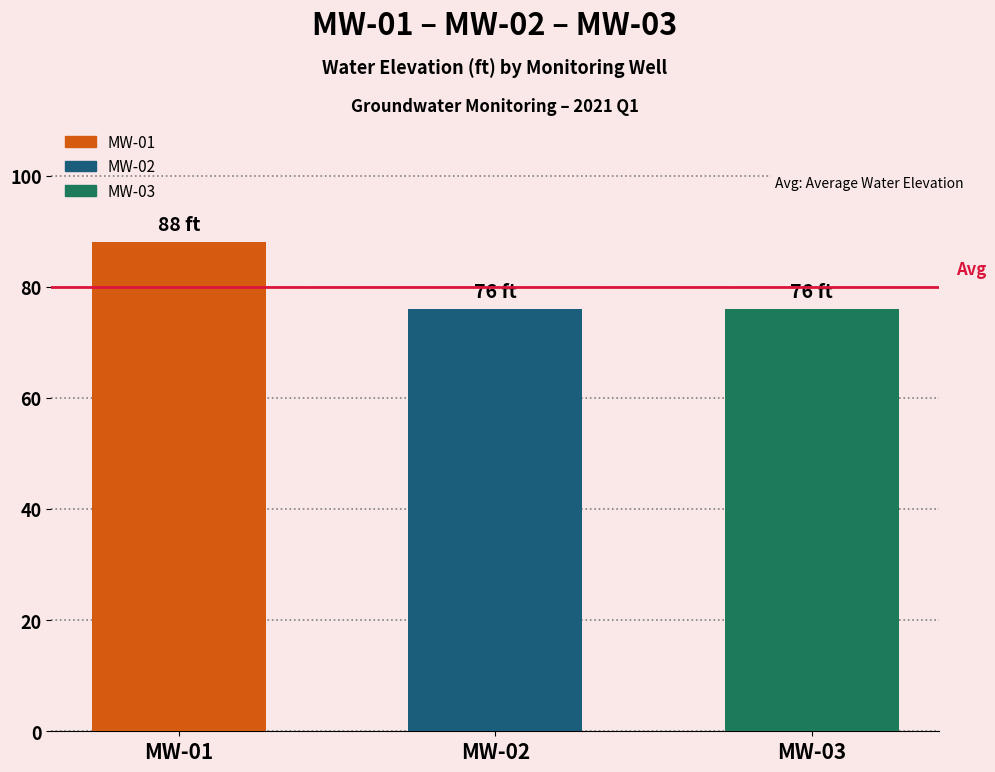

Reading right to left, what are all the values shown in this chart?

MW-03=76	MW-02=76	MW-01=88